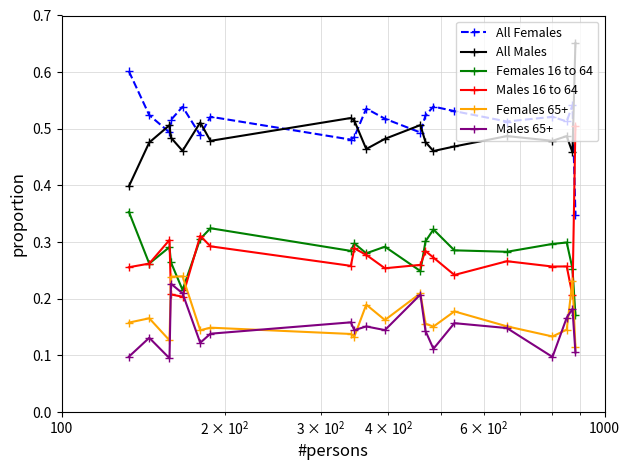

True or false: Females 65+ and All Males intersect in this chart.

False